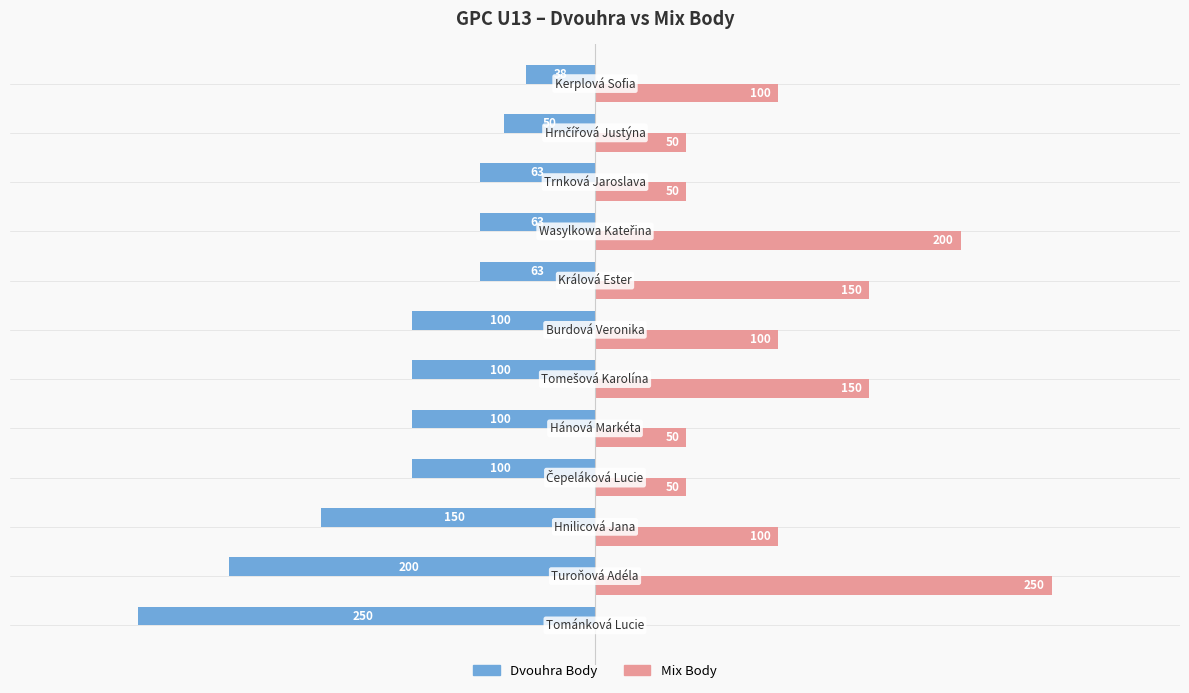

Which series has the largest total across all categories?

Mix Body